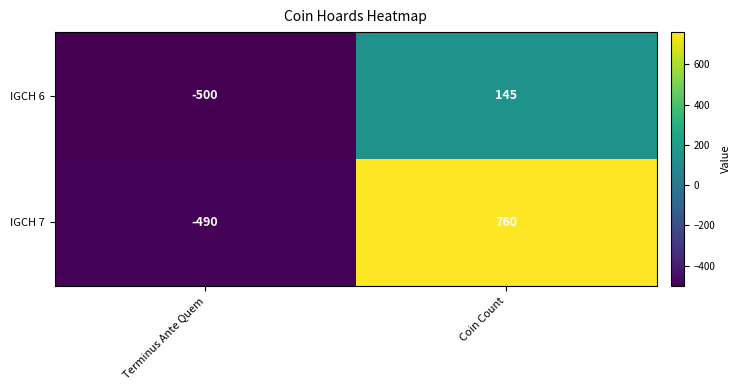

What is the smallest value displayed?

-500